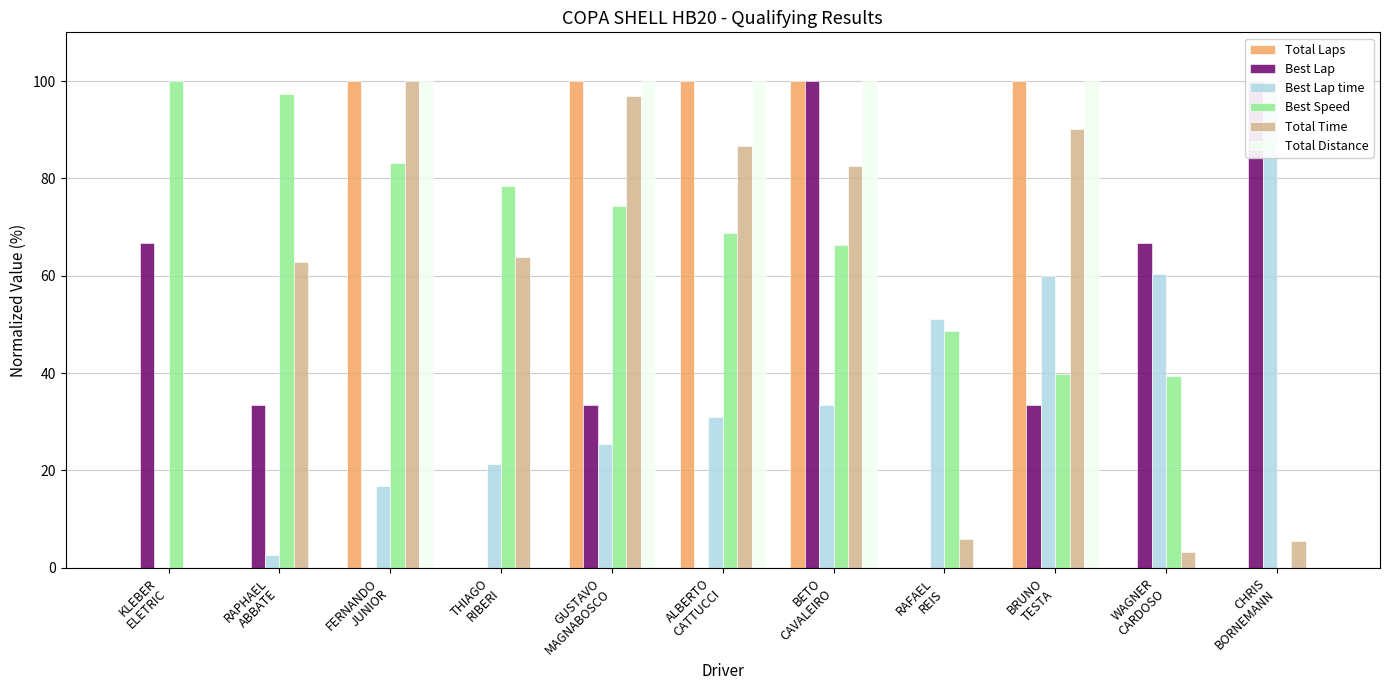

Rank the series at WAGNER
CARDOSO from highest to lowest value.

Best Lap, Best Lap time, Best Speed, Total Time, Total Laps, Total Distance